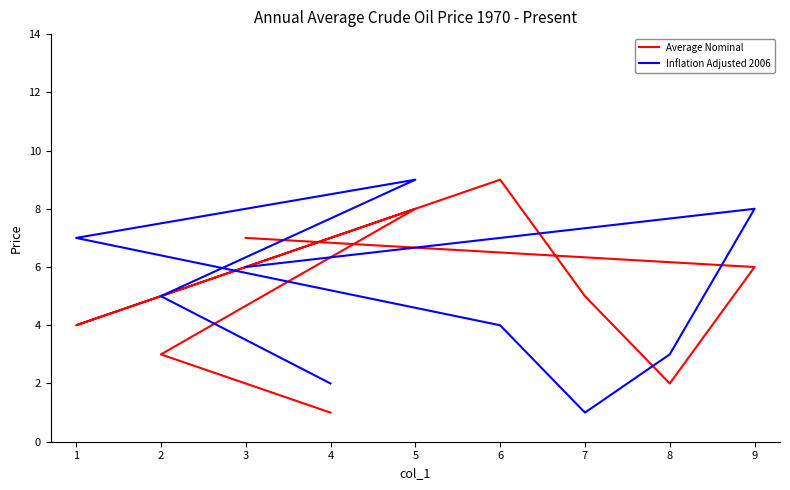

Rank the series by their maximum value, from lowest to highest.

Average Nominal, Inflation Adjusted 2006